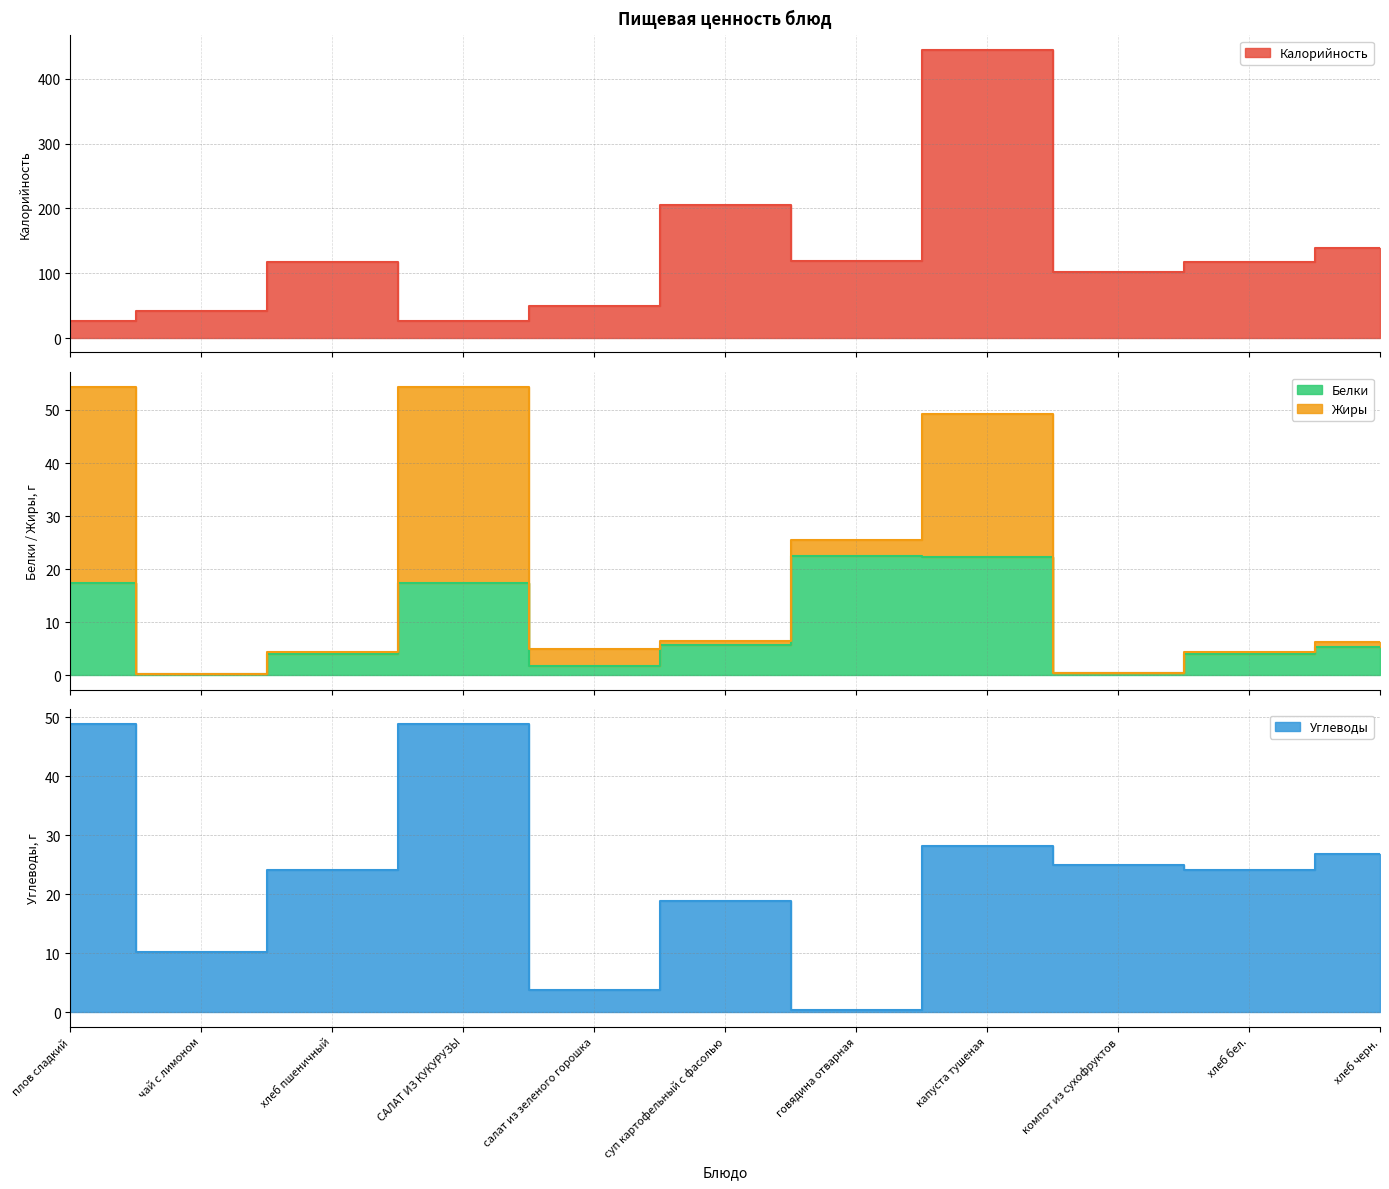

Between хлеб черн. and суп картофельный с фасолью, which is larger?

суп картофельный с фасолью